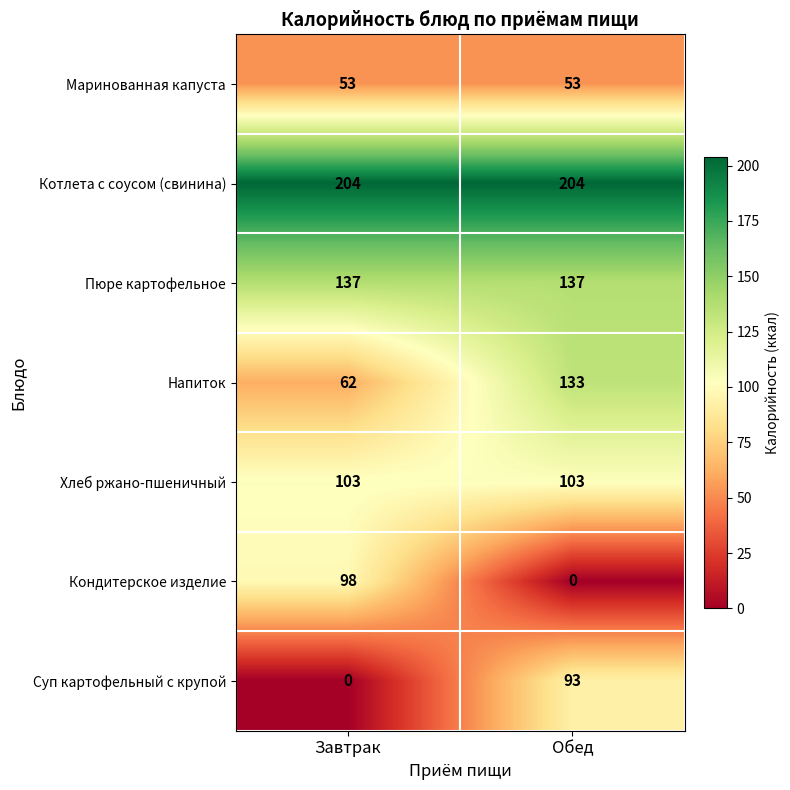

The Маринованная капуста series shows 53 at Обед. True or false?

True